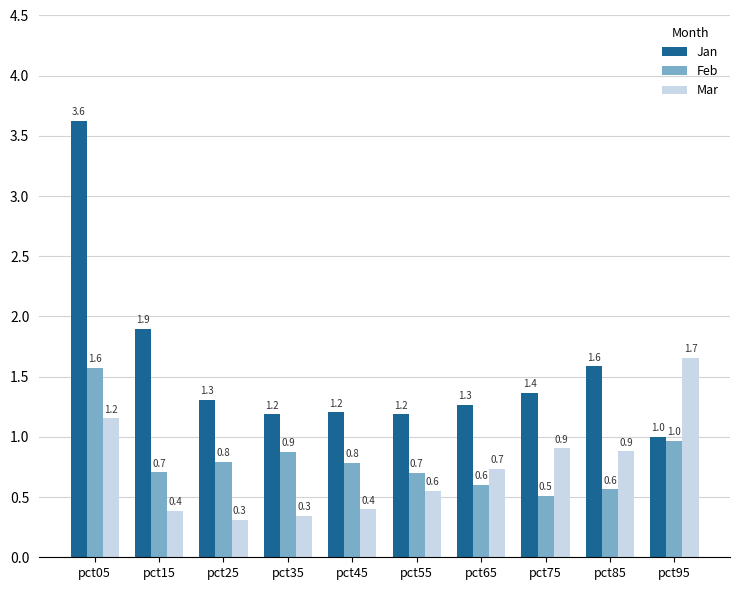

What is the difference between the second highest and second lowest values in the Mar series?

0.8